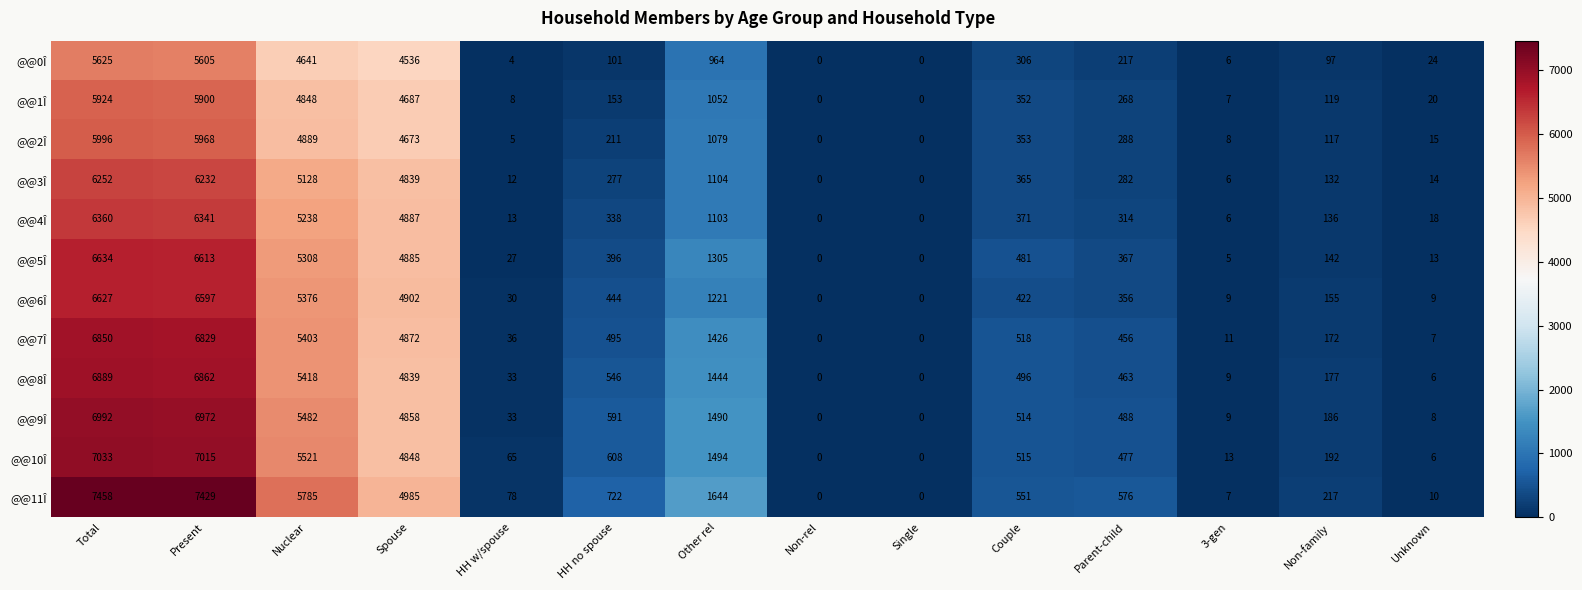

Between HH w/spouse and Parent-child, which series saw the biggest shift?

@@11Î